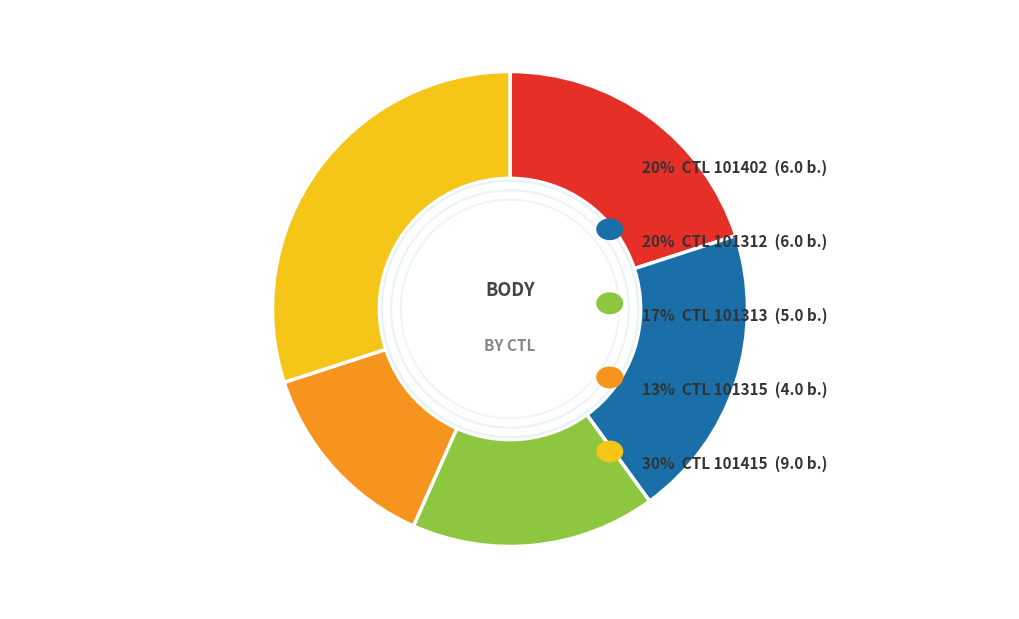

How many slices are in this pie chart?

5